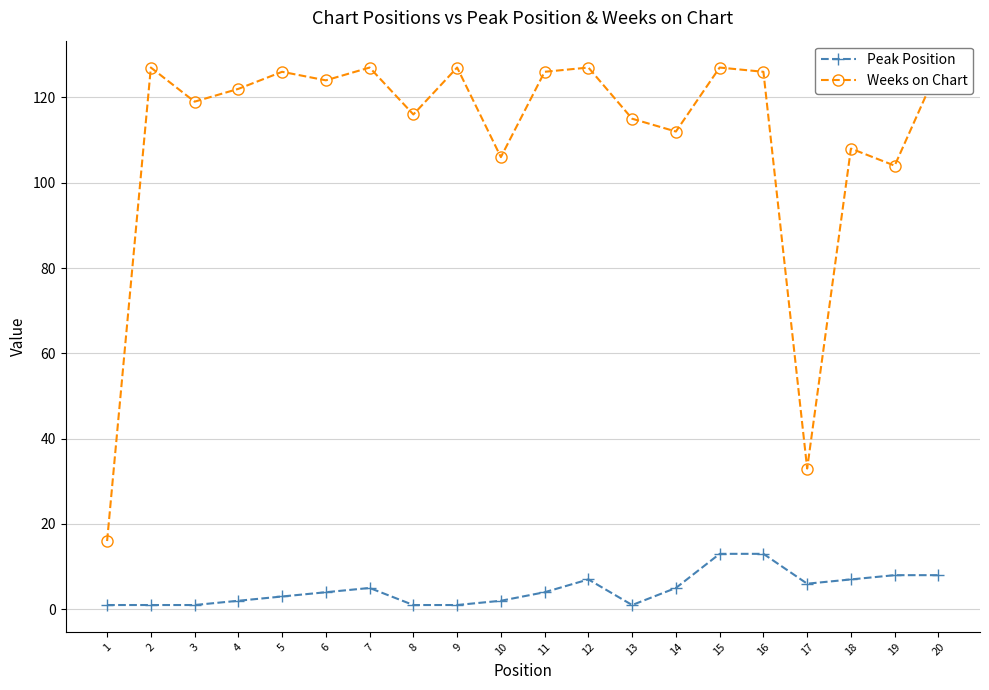

What is the sum of the Peak Position values at 5 and 18?

10